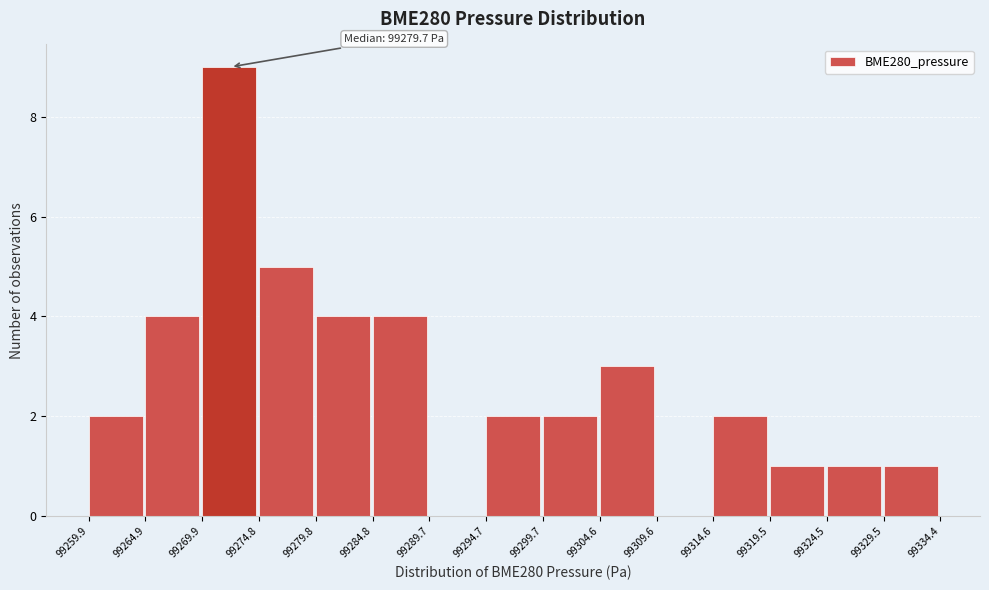

Over which range of the x-axis is the bar tallest?

99269.9 to 99274.8